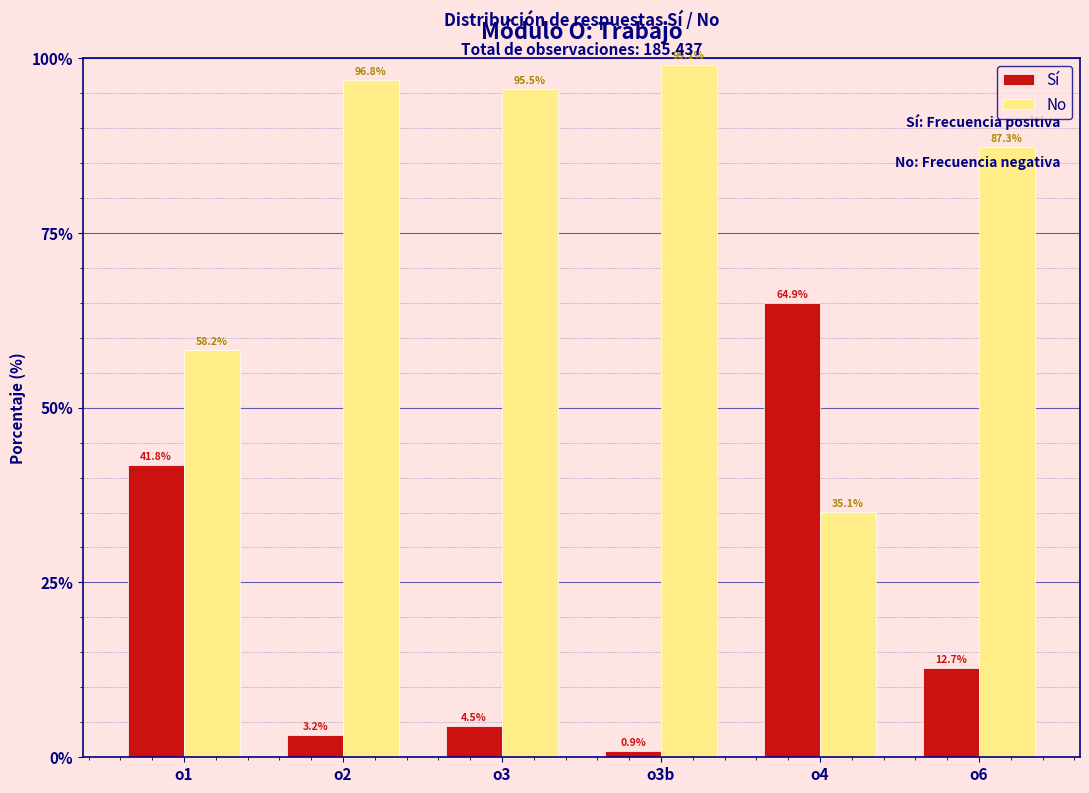

Reading right to left, transcribe all the data shown in this chart.

Sí: o6=12.7	o4=64.9	o3b=0.9	o3=4.5	o2=3.2	o1=41.8
No: o6=87.3	o4=35.1	o3b=99.1	o3=95.5	o2=96.8	o1=58.2